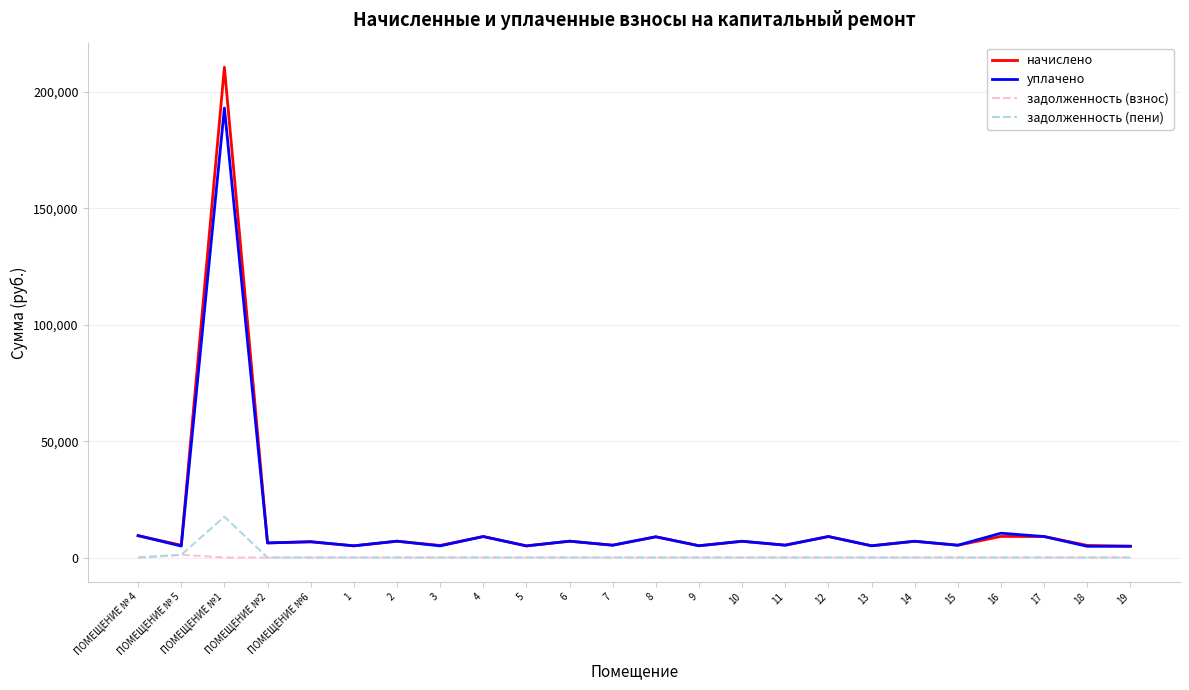

Does the chart display data point markers on the line(s)?

No